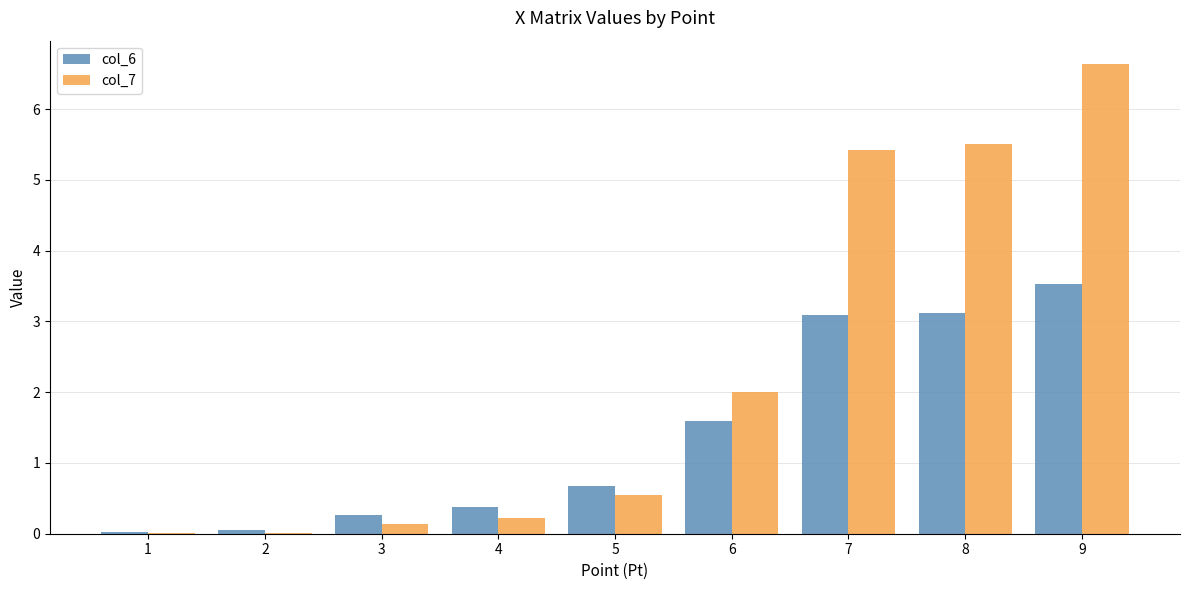

The col_7 series shows 6.6 at 9. True or false?

True